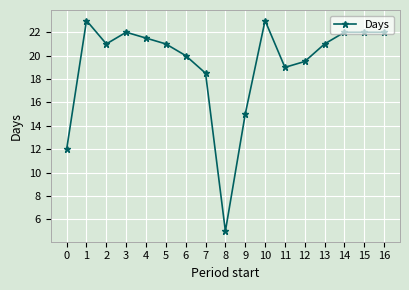

Count the number of data series in this chart.

1